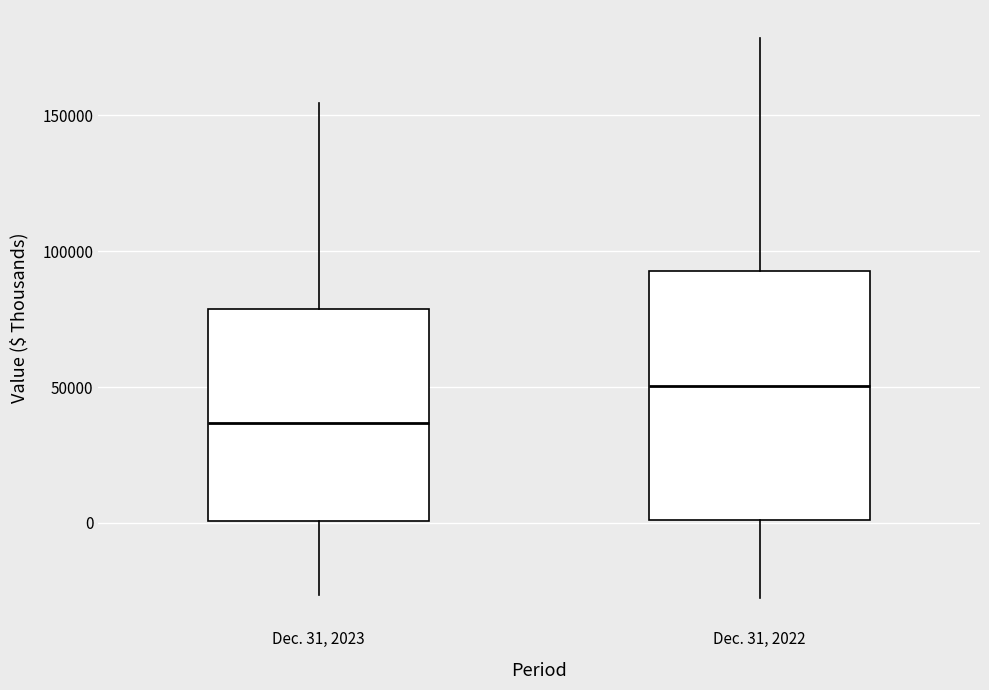

Reading left to right, read every box against the y-axis: the position of its median line, the range the box covers, and the ends of its whiskers. The values are not printed on the chart, so give them approximately, as read against the axis.

Dec. 31, 2023: median 35000, box 0 to 80000, whiskers -25000 to 155000
Dec. 31, 2022: median 50000, box 0 to 95000, whiskers -30000 to 180000